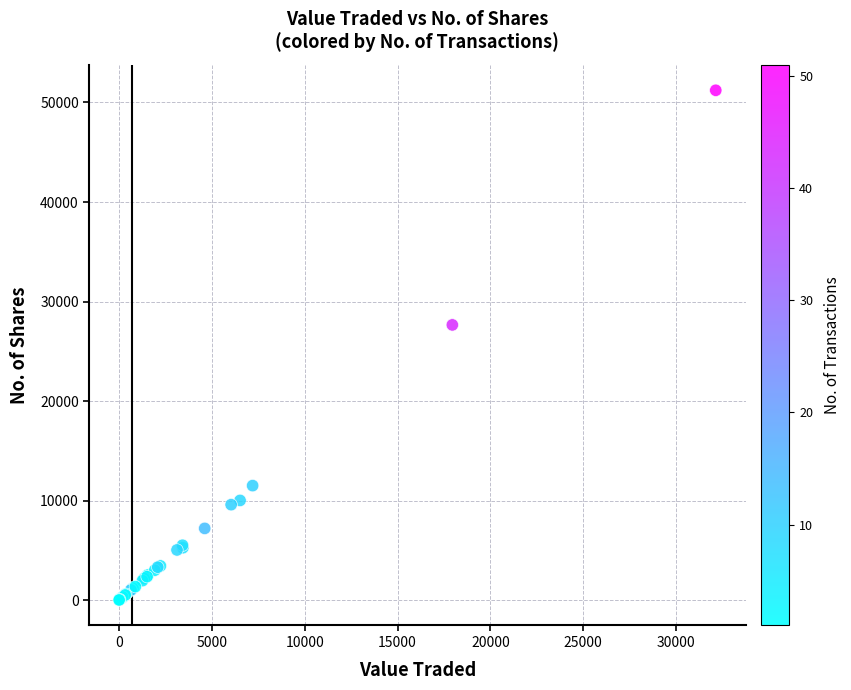

What Y value in the scatter plot is closest to 25615?

27650